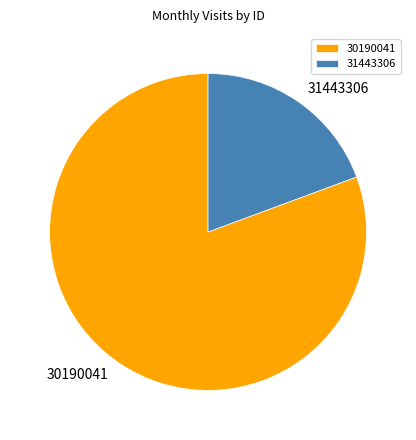

True or false: 31443306 accounts for 30% of the total.

False